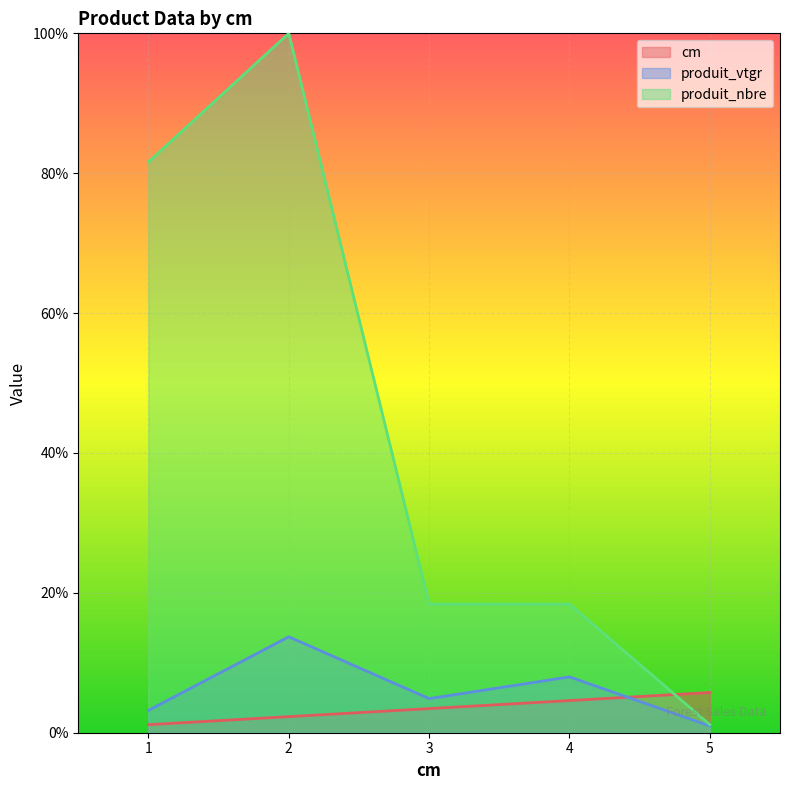

What is the difference between the maximum and minimum values in the produit_vtgr series?

12.7